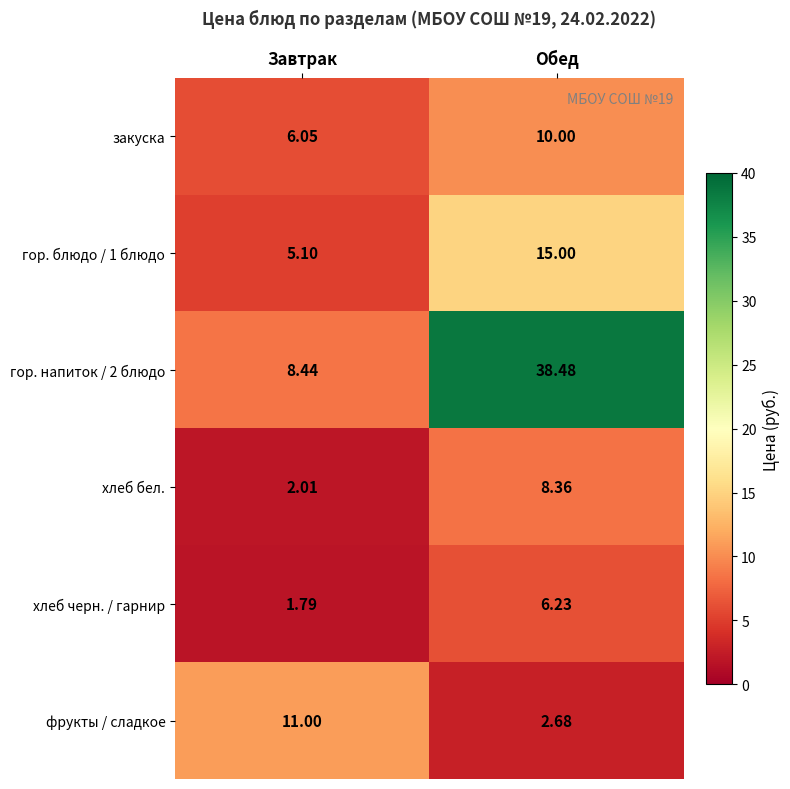

List the labels in order of хлеб черн. / гарнир value, smallest first.

Завтрак, Обед